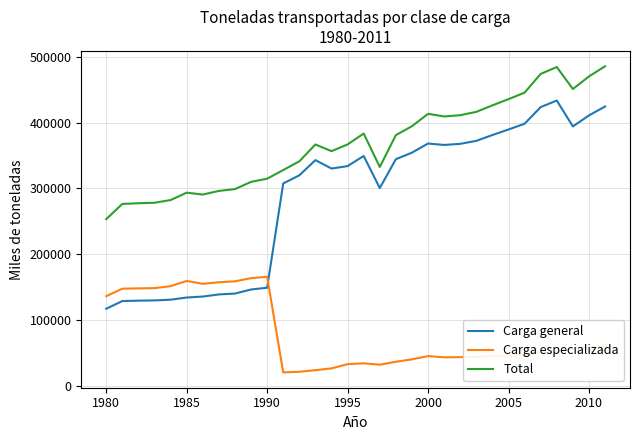

List the series in order of their overall mean, highest first.

Total, Carga general, Carga especializada